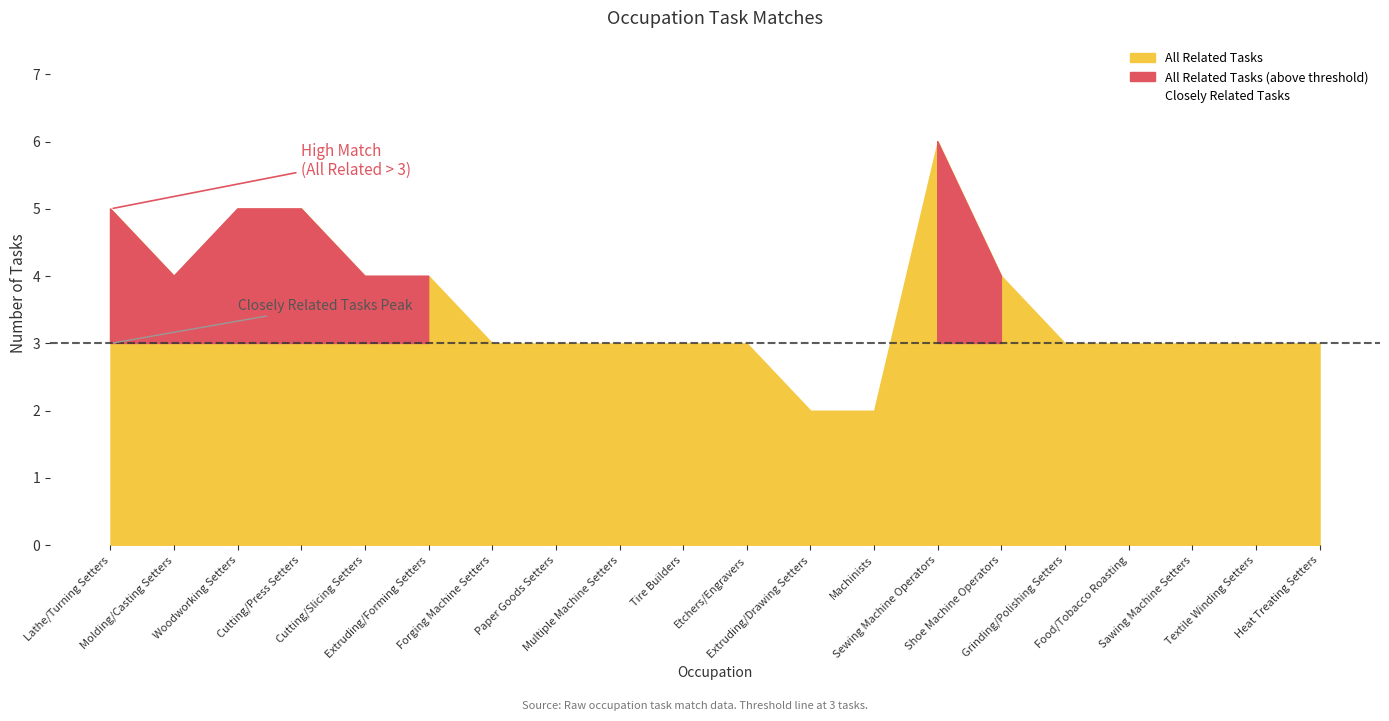

Count the Closely Related Tasks values in the range 1 to 2.

18